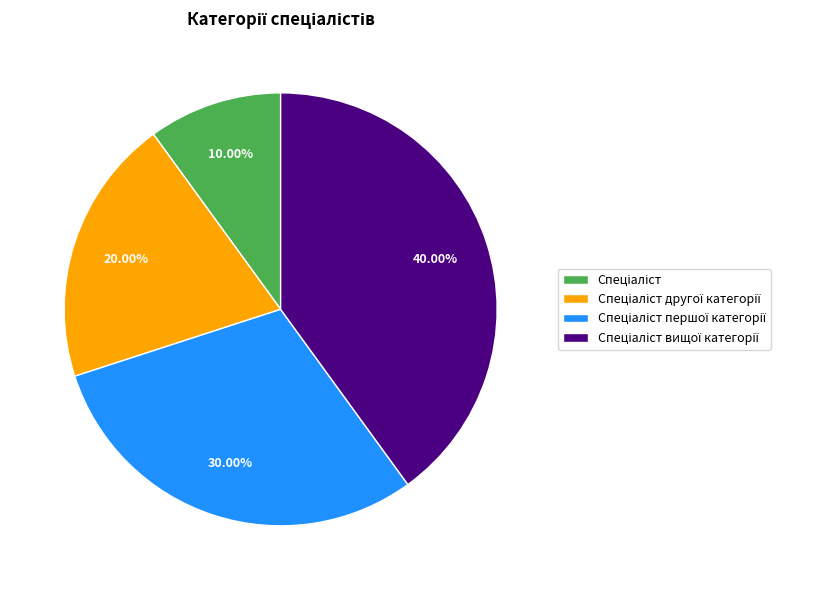

Is there any slice that represents more than half of the pie?

No